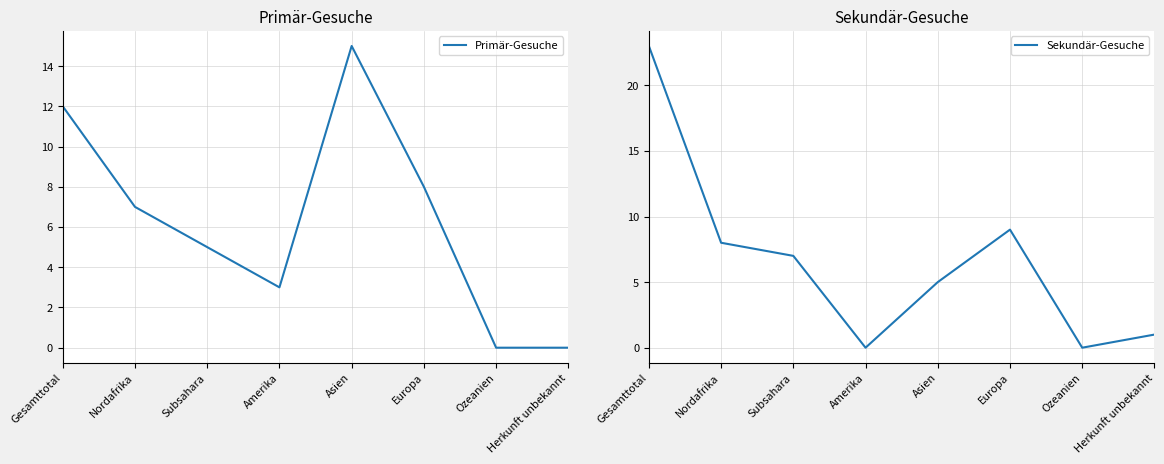

Rank the series by their average value, from lowest to highest.

Primär-Gesuche, Sekundär-Gesuche